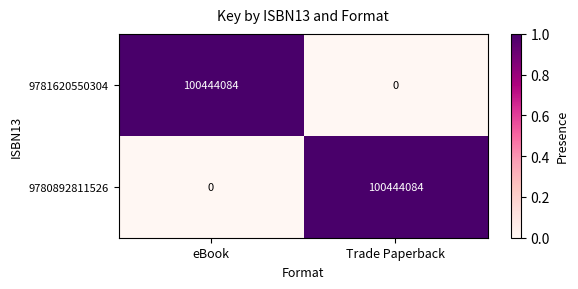

What is the difference between the 9781620550304 values at Trade Paperback and eBook?

100444084